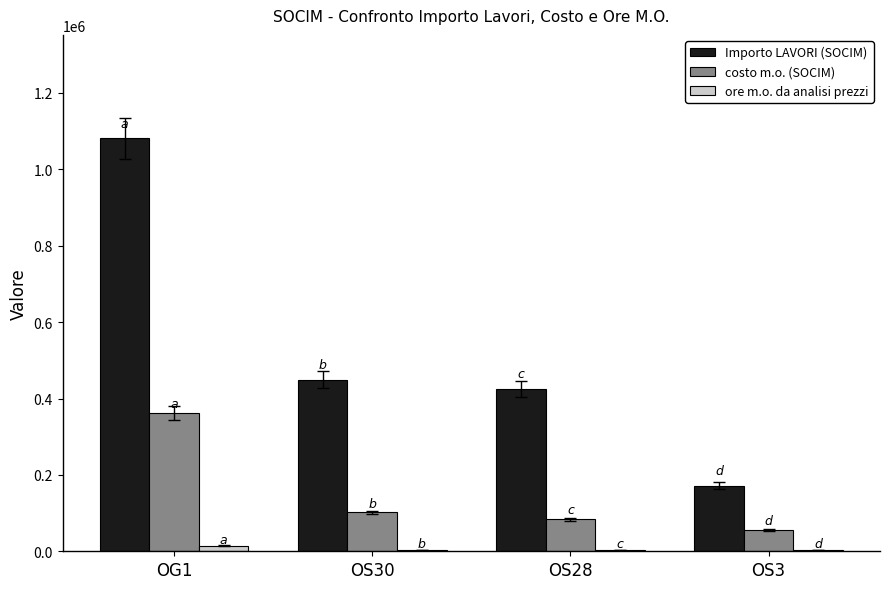

Does the chart contain stacked bars?

No